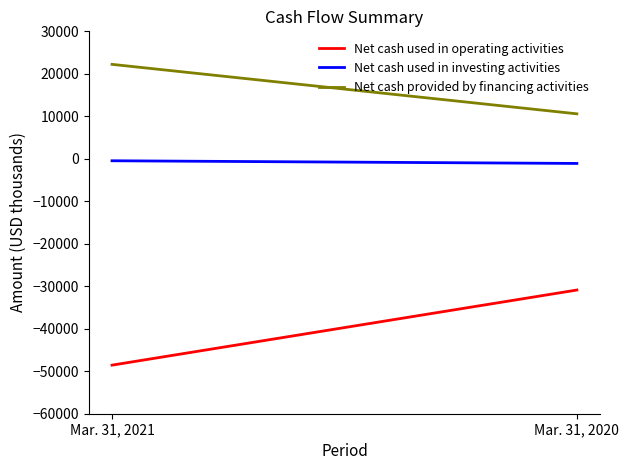

Which category has the highest value in the Net cash provided by financing activities series?

Mar. 31, 2021